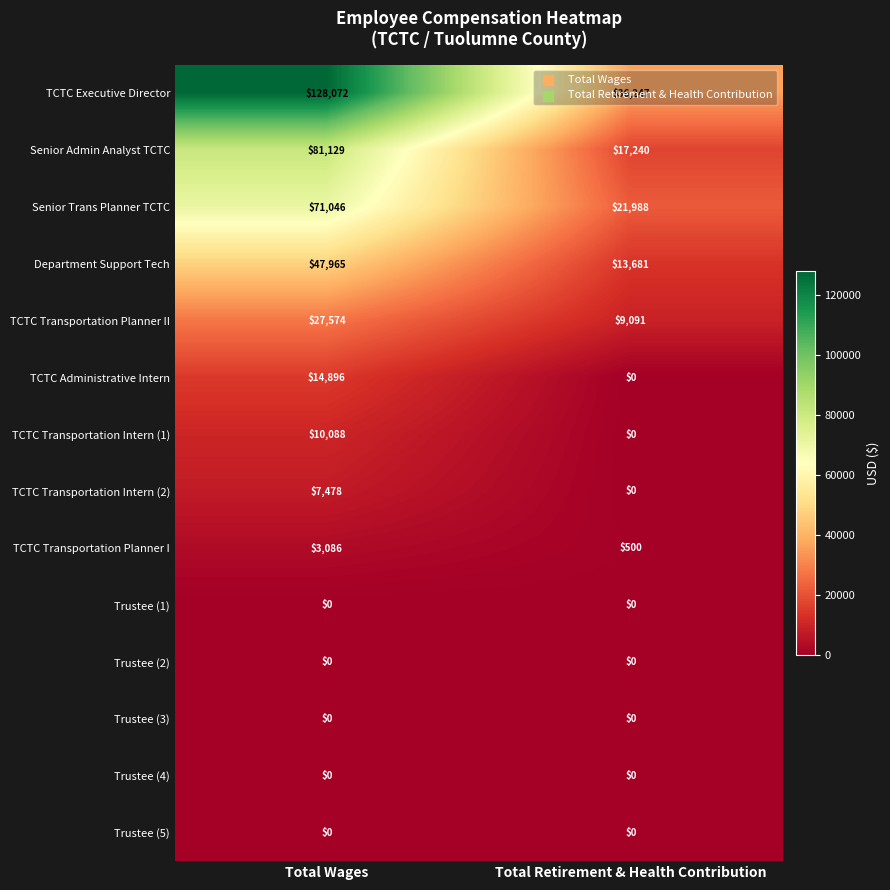

Which series has the widest spread of values?

TCTC Executive Director